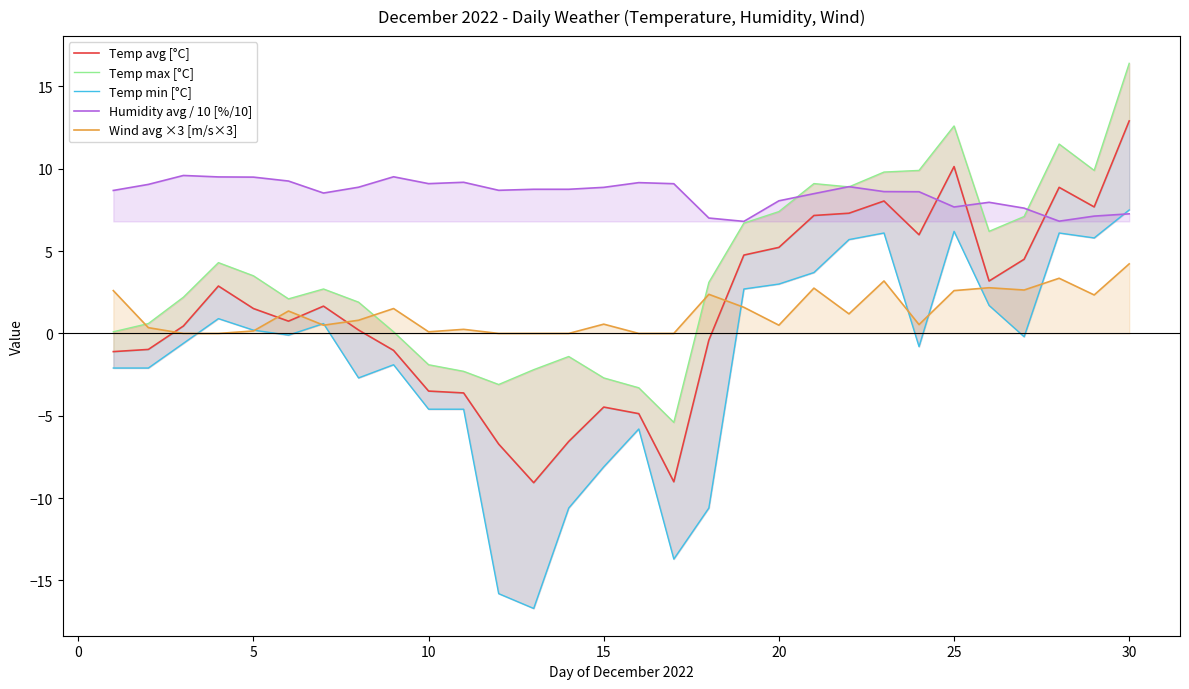

At 28, list the series in order from smallest to largest.

Wind avg ×3 [m/s×3], Temp min [°C], Humidity avg / 10 [%/10], Temp avg [°C], Temp max [°C]